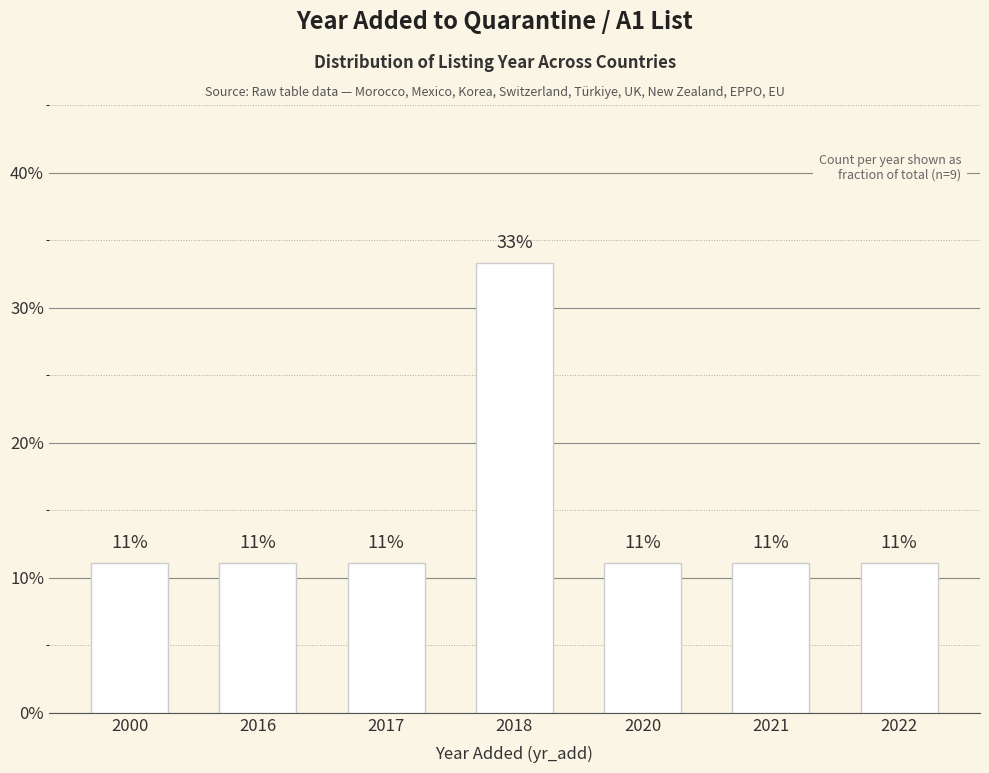

What is the maximum value shown in the chart?

0.3